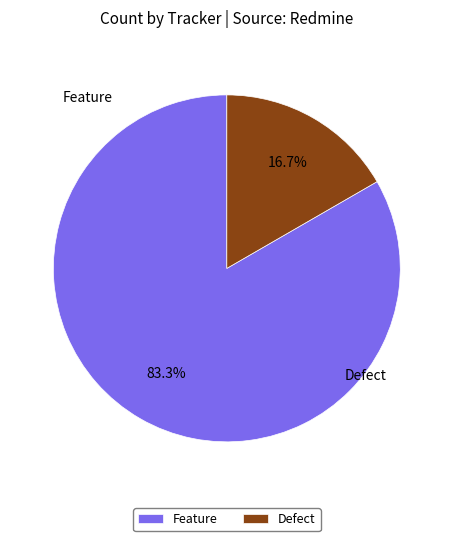

How many segments does this pie chart have?

2